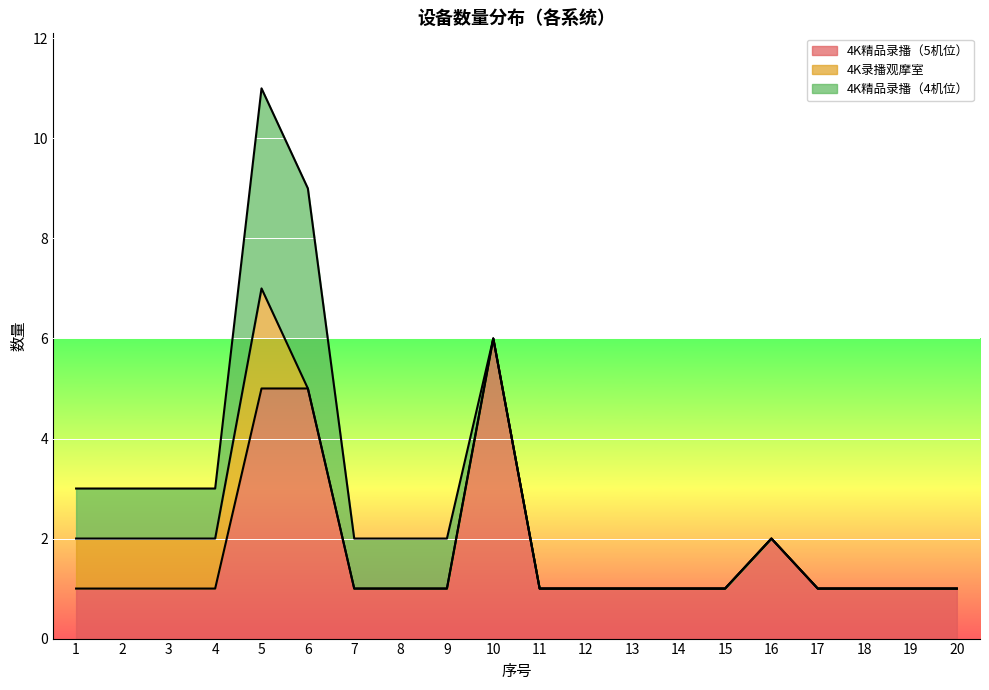

Is it true that 4K精品录播（5机位） equals 2 at 16?

True